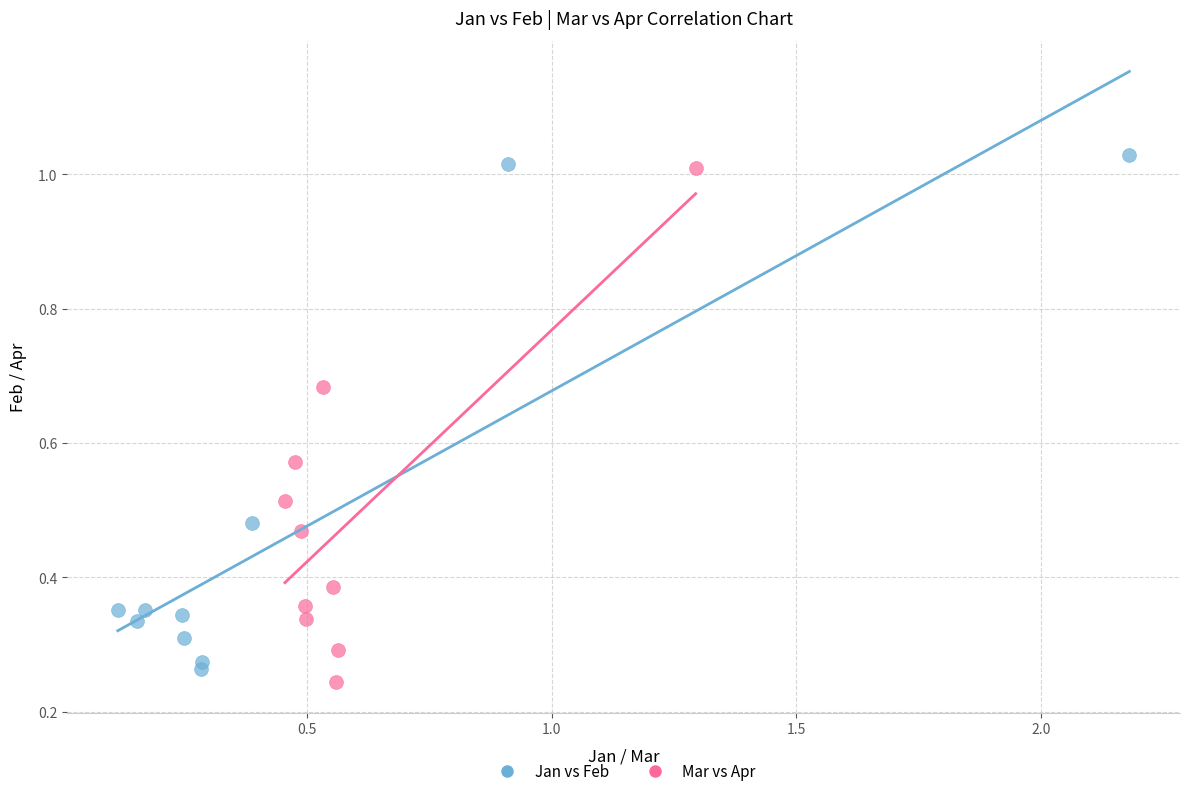

Which series contains the lowest Y value?

Mar vs Apr